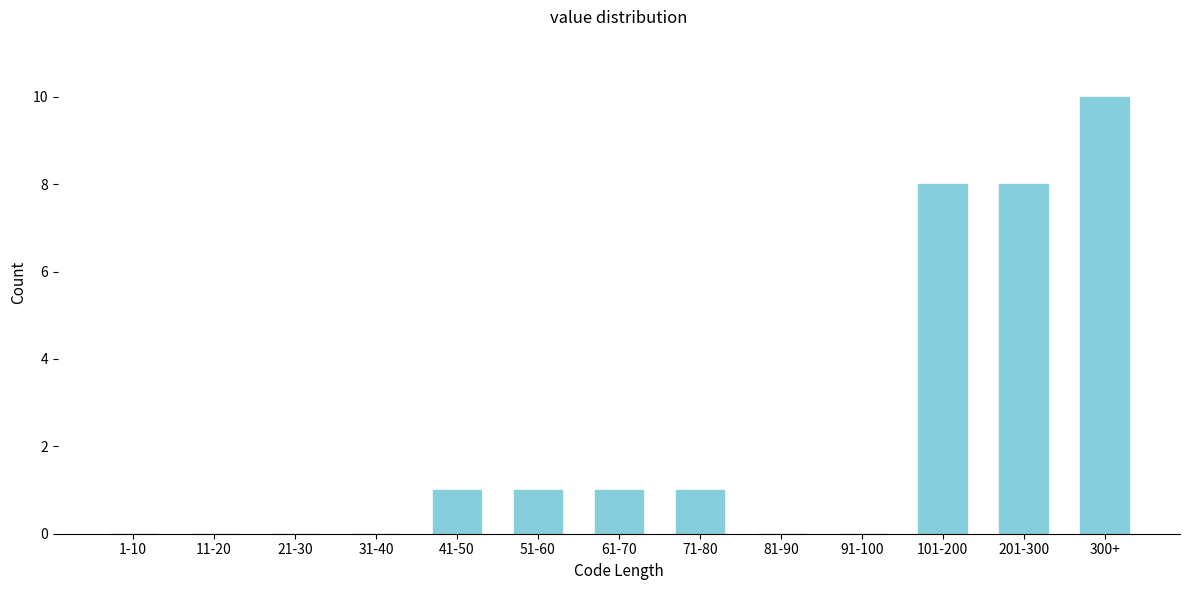

Reading left to right, transcribe all the data shown in this chart.

1-10=0	11-20=0	21-30=0	31-40=0	41-50=1	51-60=1	61-70=1	71-80=1	81-90=0	91-100=0	101-200=8	201-300=8	300+=10